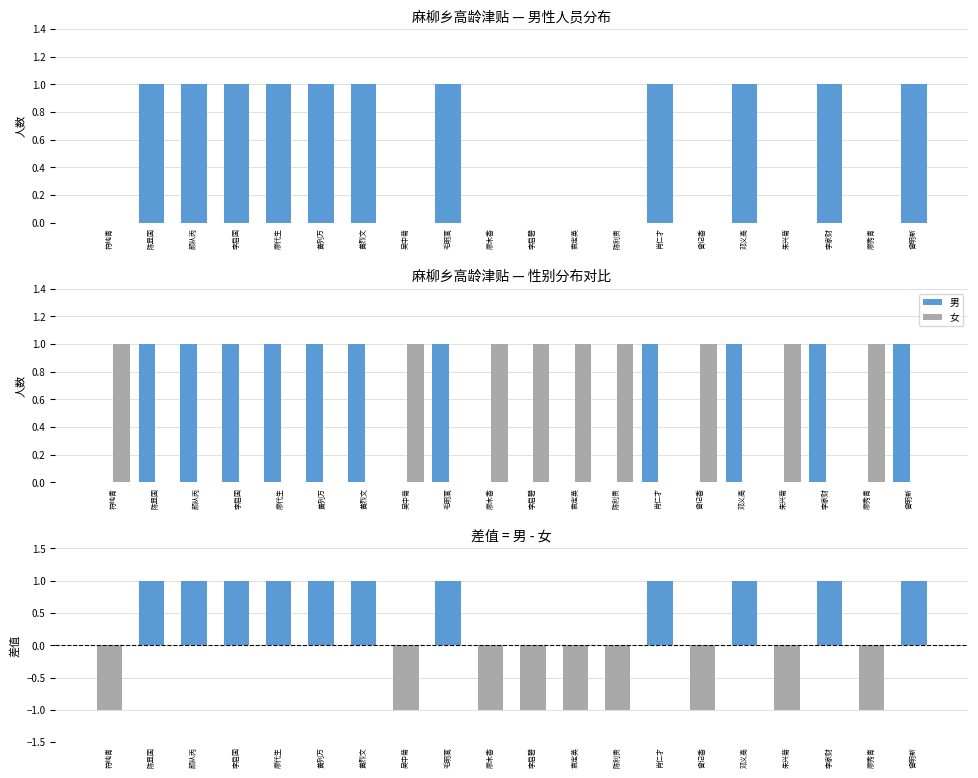

True or false: 女 has a value of 1 at 朱兴菊.

True